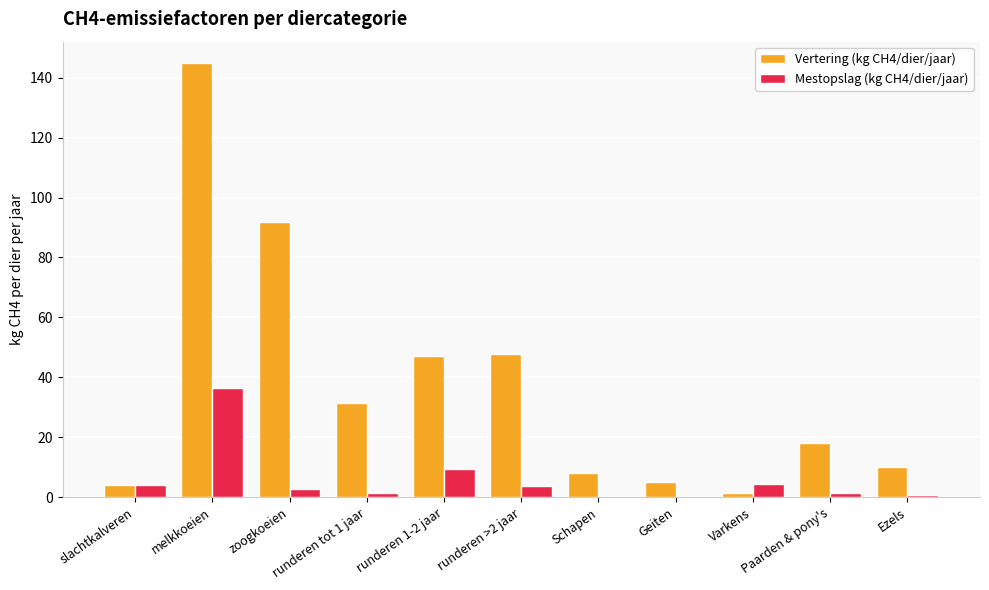

What is the average value of the Vertering (kg CH4/dier/jaar) series?

37.2